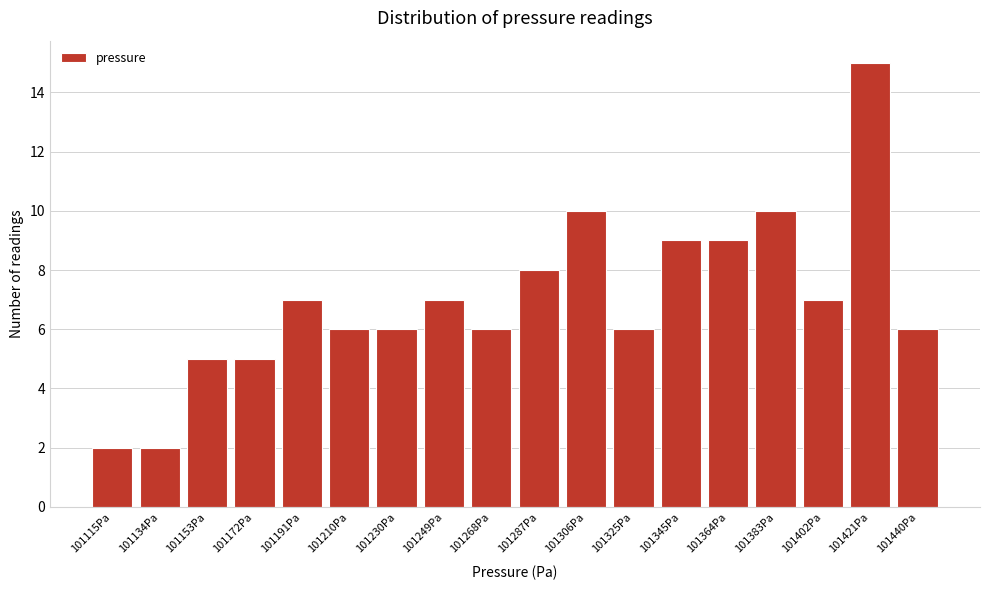

Reading left to right, list all the values displayed in this chart.

2	2	5	5	7	6	6	7	6	8	10	6	9	9	10	7	15	6